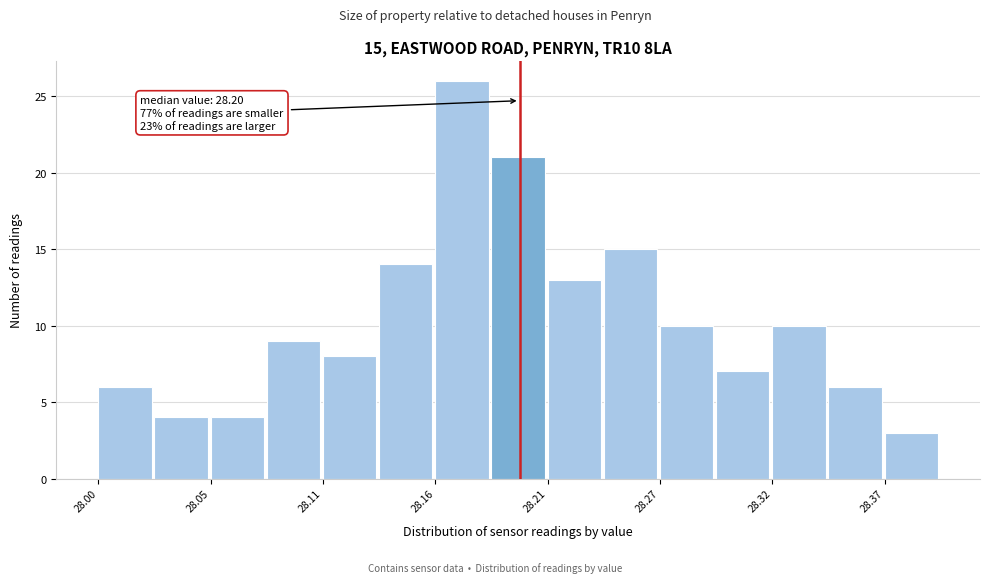

Around what value on the x-axis is the tallest bar? Give the approximate position of its centre, as read against the axis.

28.17